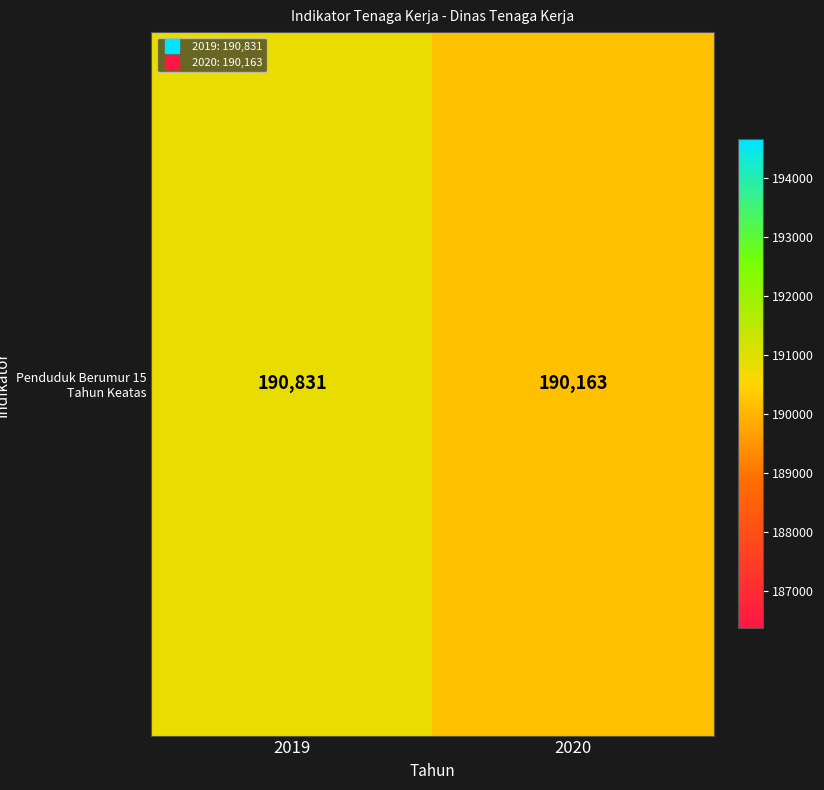

How many distinct data groups are displayed?

1